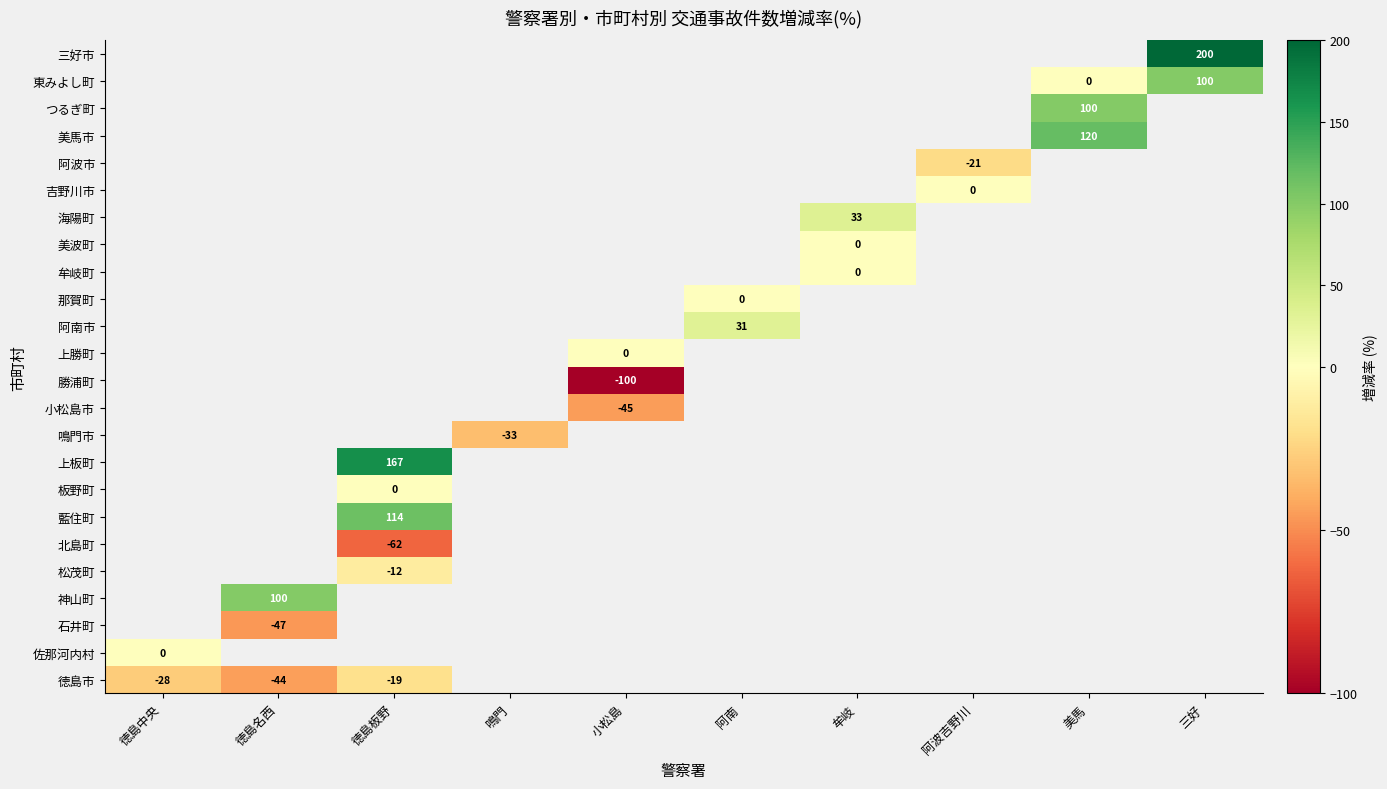

The value of 三好市 at 三好 is 200.0. True or false?

True